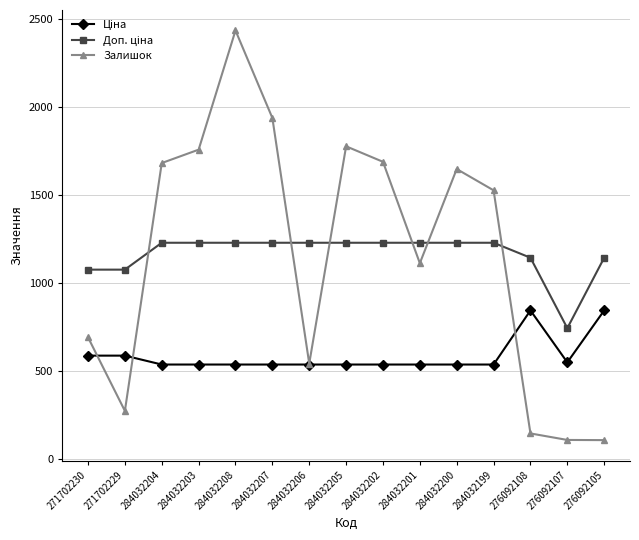

At which label is Залишок closest to 1269?

284032201